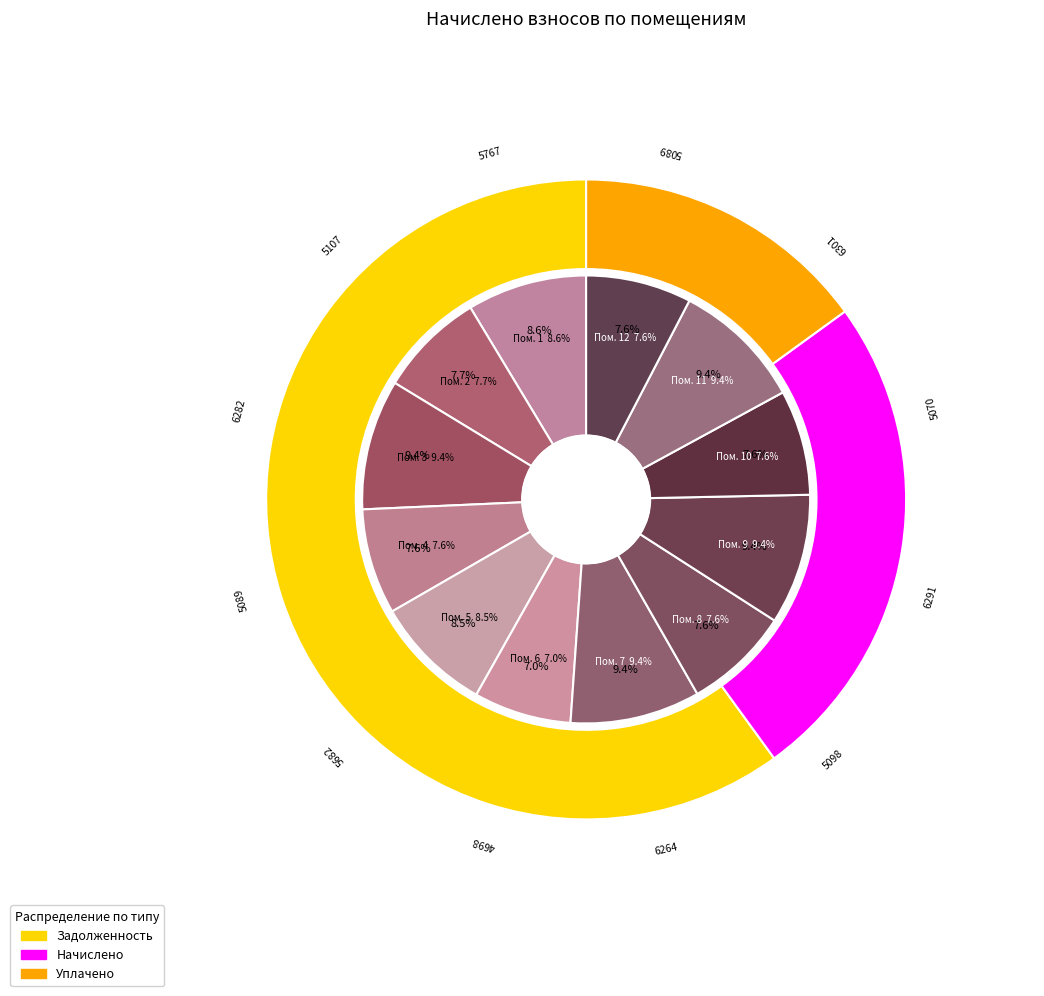

How many slices are in this pie chart?

12